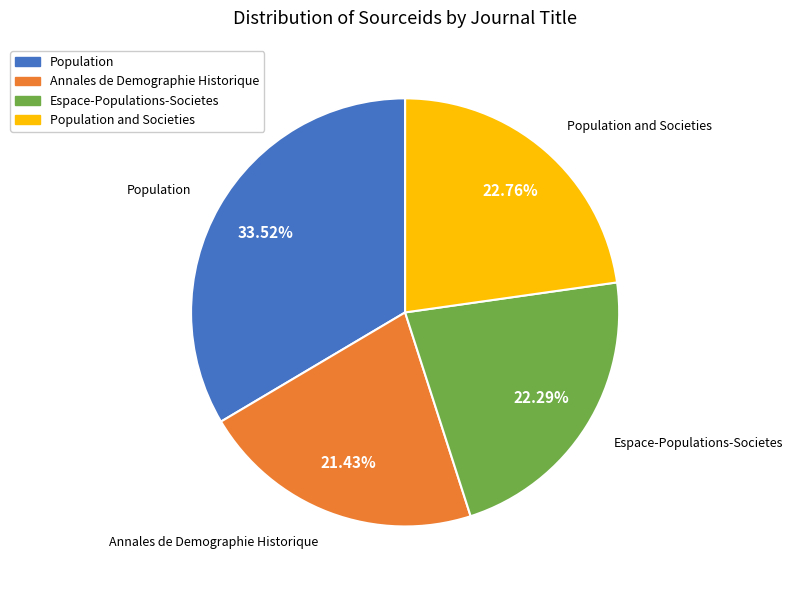

Is Population and Societies the majority of the pie?

No